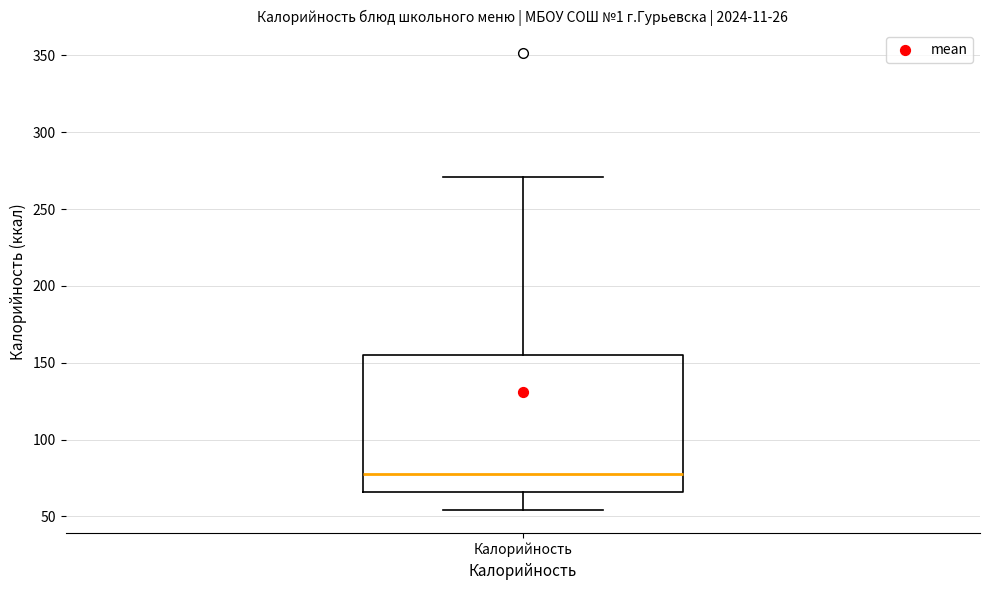

Transcribe this box plot: give where the median line is, the range the box spans, and where the two whiskers end, as read against the y-axis. The values are not printed on the chart, so give them approximately, as read against the axis.

median 80, box 65 to 155, whiskers 55 to 270